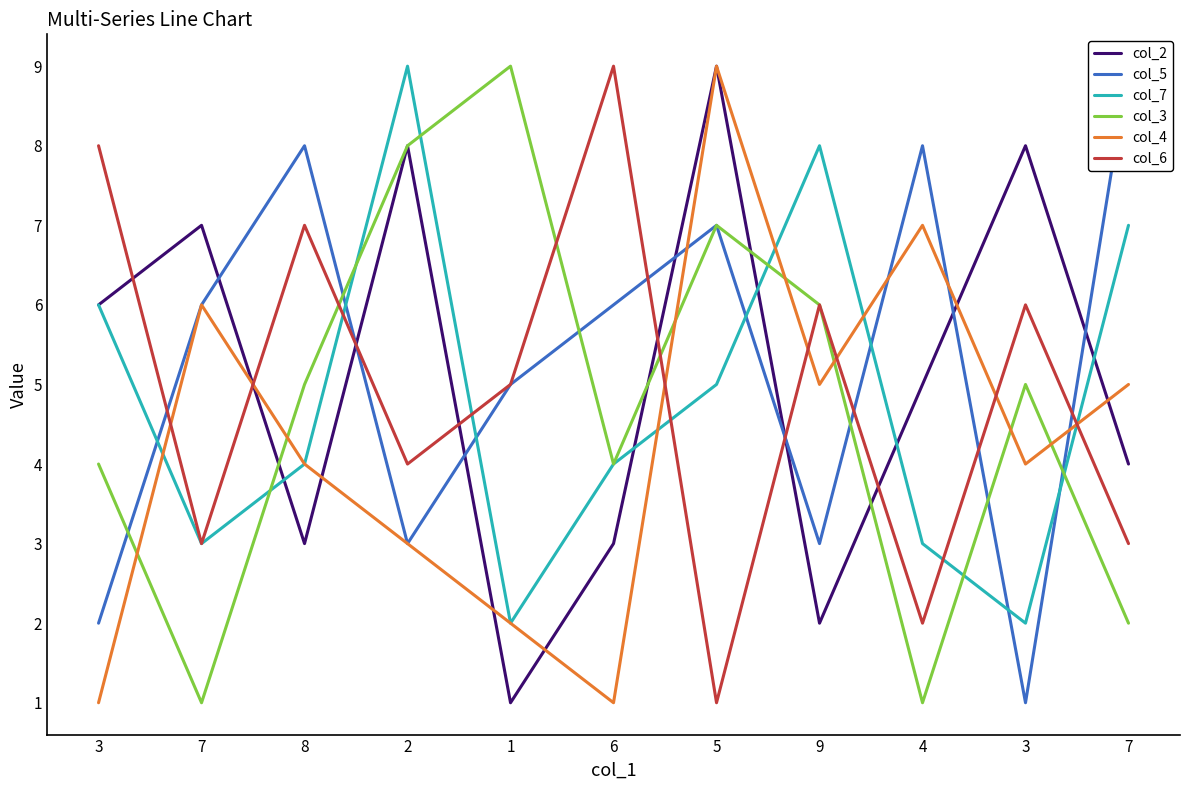

True or false: col_7 has more than 2 interior local peaks.

False